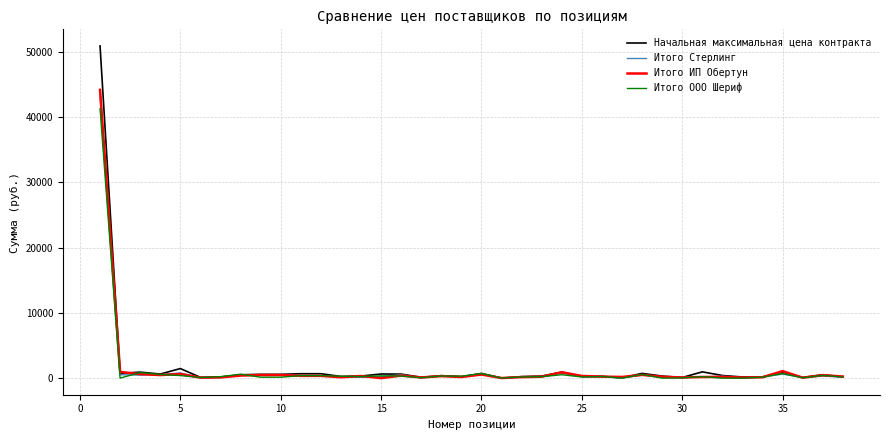

Which series has the widest spread of values?

Начальная максимальная цена контракта